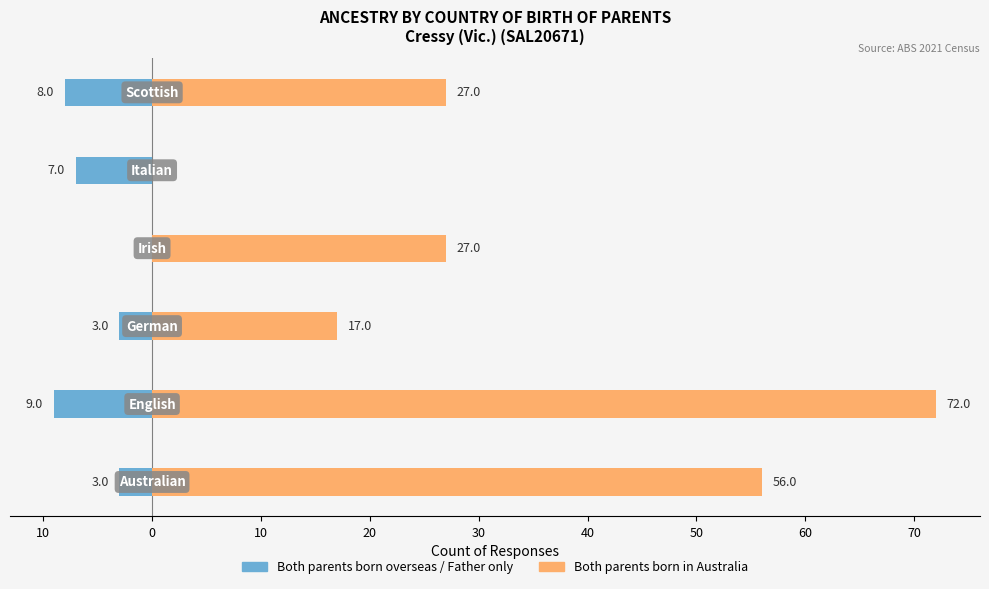

What is the sum of all Both parents born overseas / Father only values?

-30